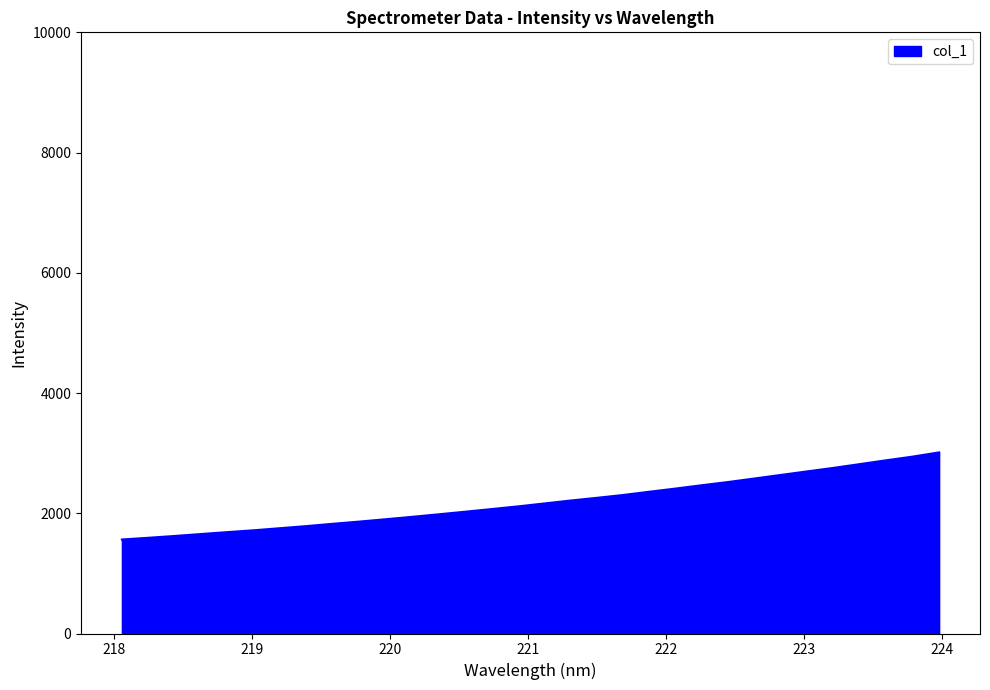

What is the difference between the maximum and minimum values?

1449.1